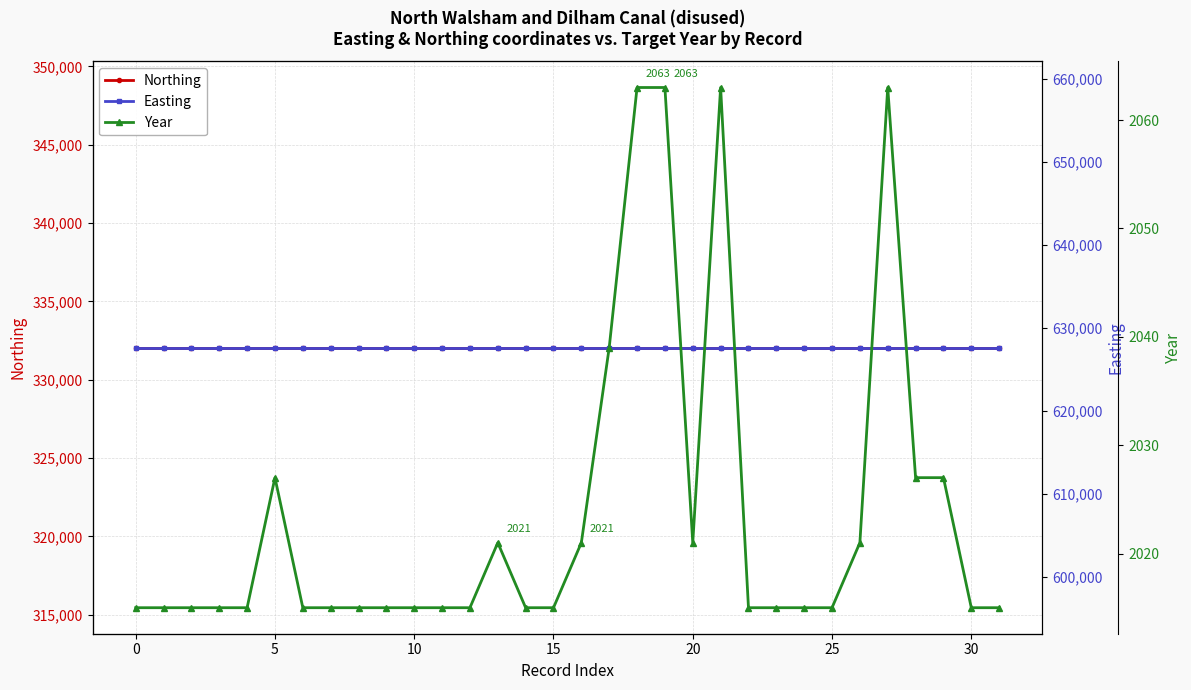

True or false: Year has a value of 2027 at 28.

True